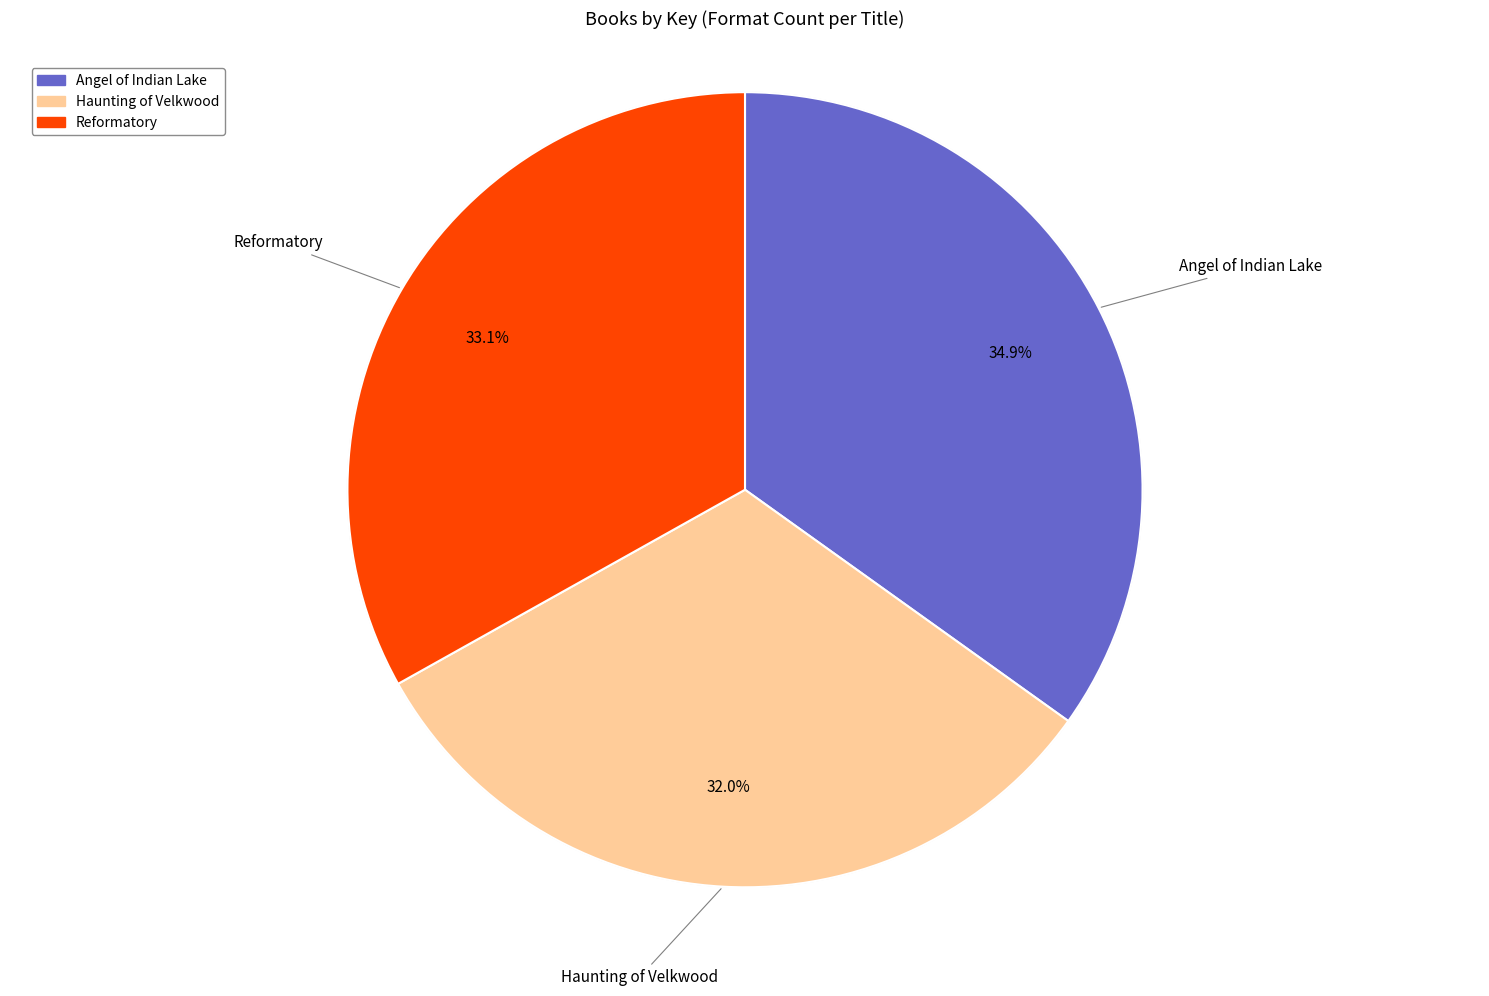

How much of the chart is everything except Angel of Indian Lake?

65.1%